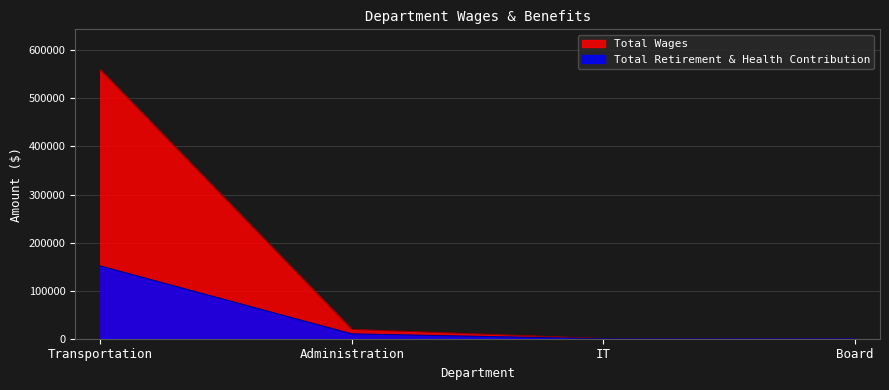

At which category is the sum across all series the highest?

Transportation